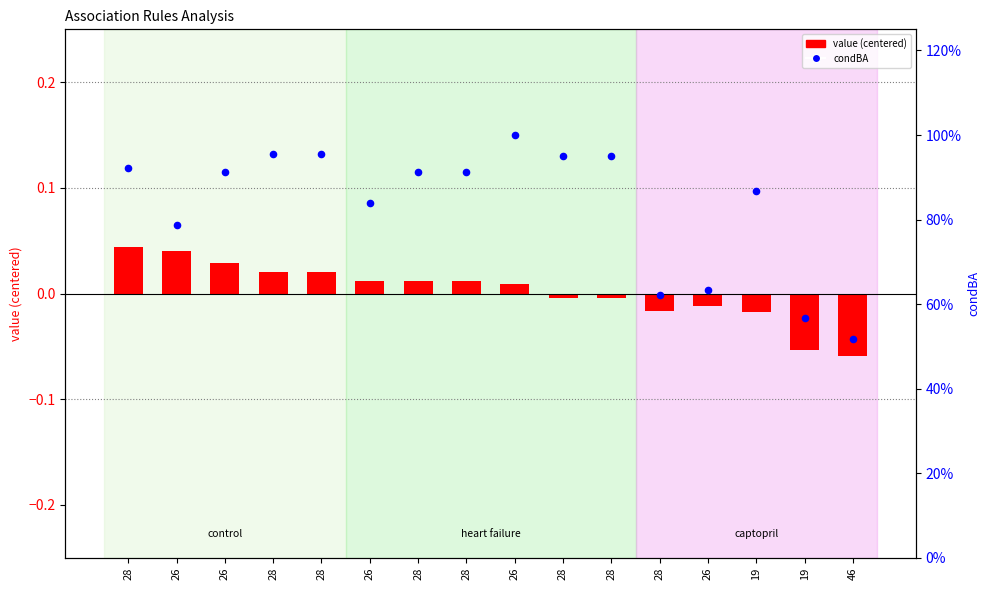

Which series contains the lowest Y value?

value (centered)